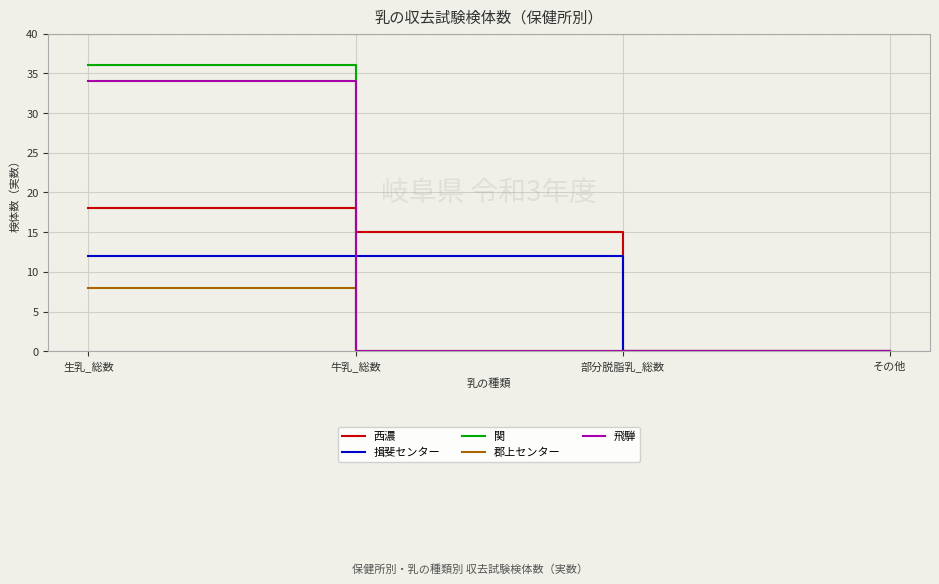

What is the average value of the 西濃 series?

8